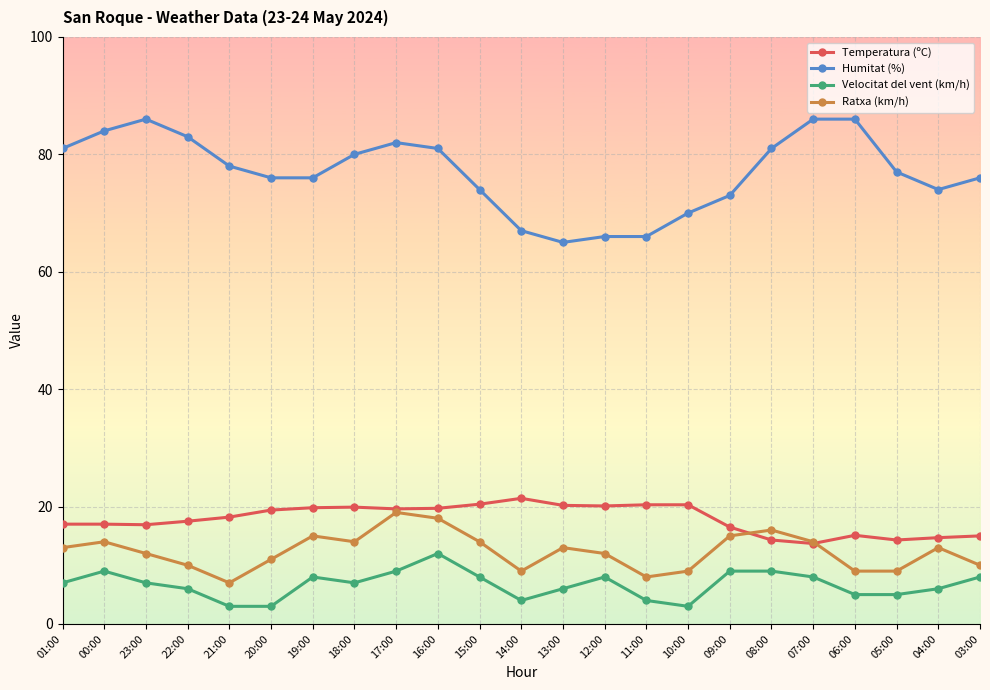

What is the total value across all series at 00:00?

124.0